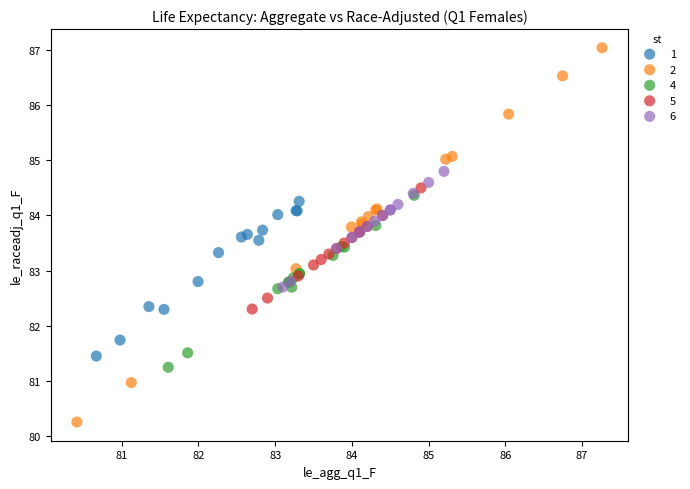

What are all the series names shown in the legend?

1, 2, 4, 5, 6